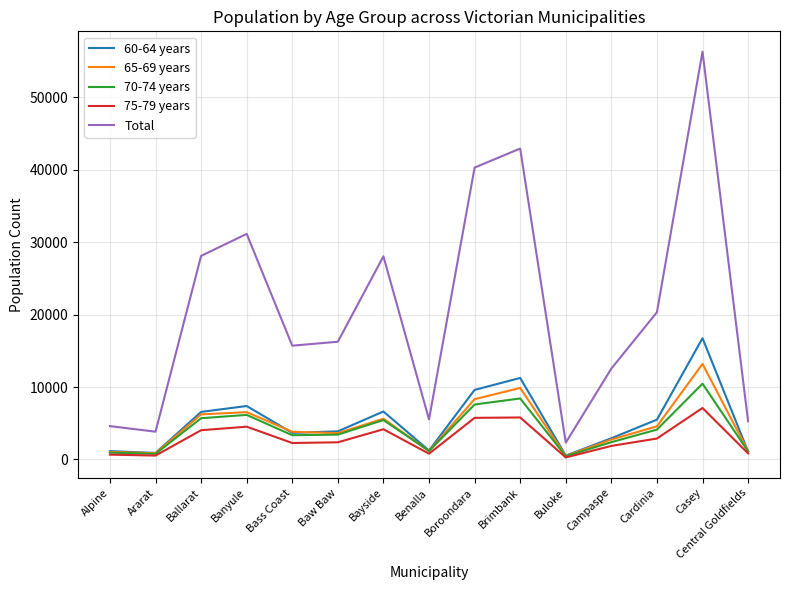

Which category has the highest value in the Total series?

Casey